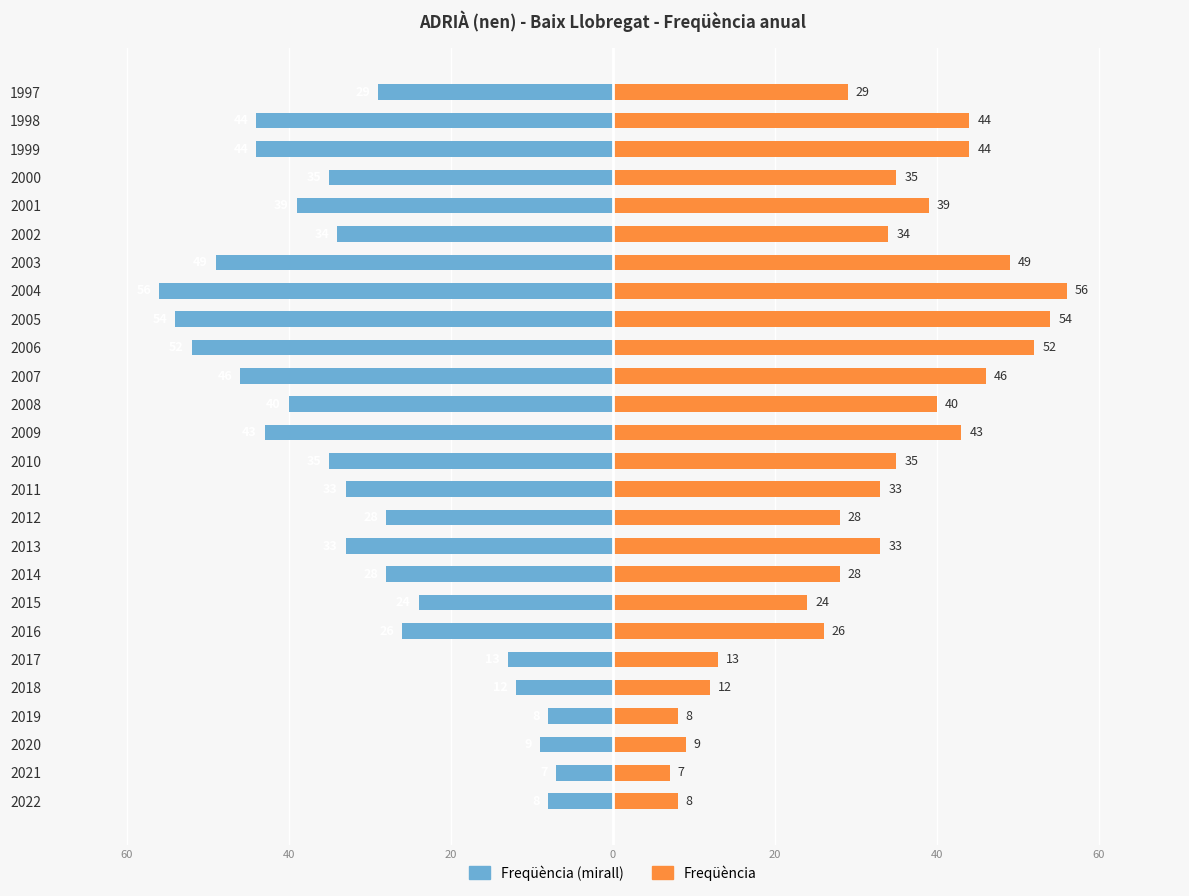

At how many categories does at least one series exceed -55?

26